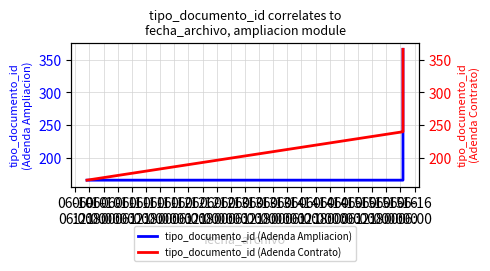

True or false: tipo_documento_id (Adenda Contrato) and tipo_documento_id (Adenda Ampliacion) intersect in this chart.

False